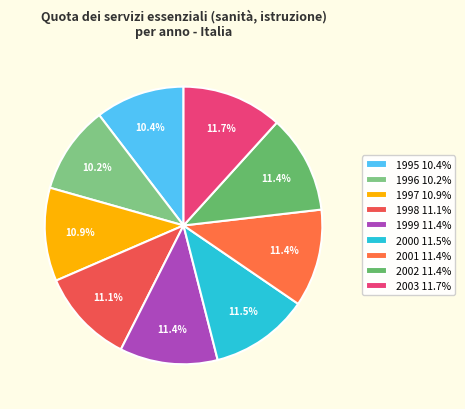

How many slices are in this pie chart?

9